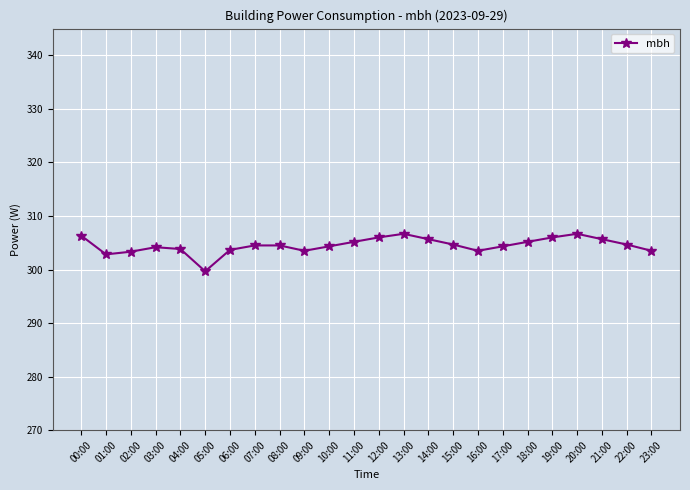

How many series are shown in this chart?

1